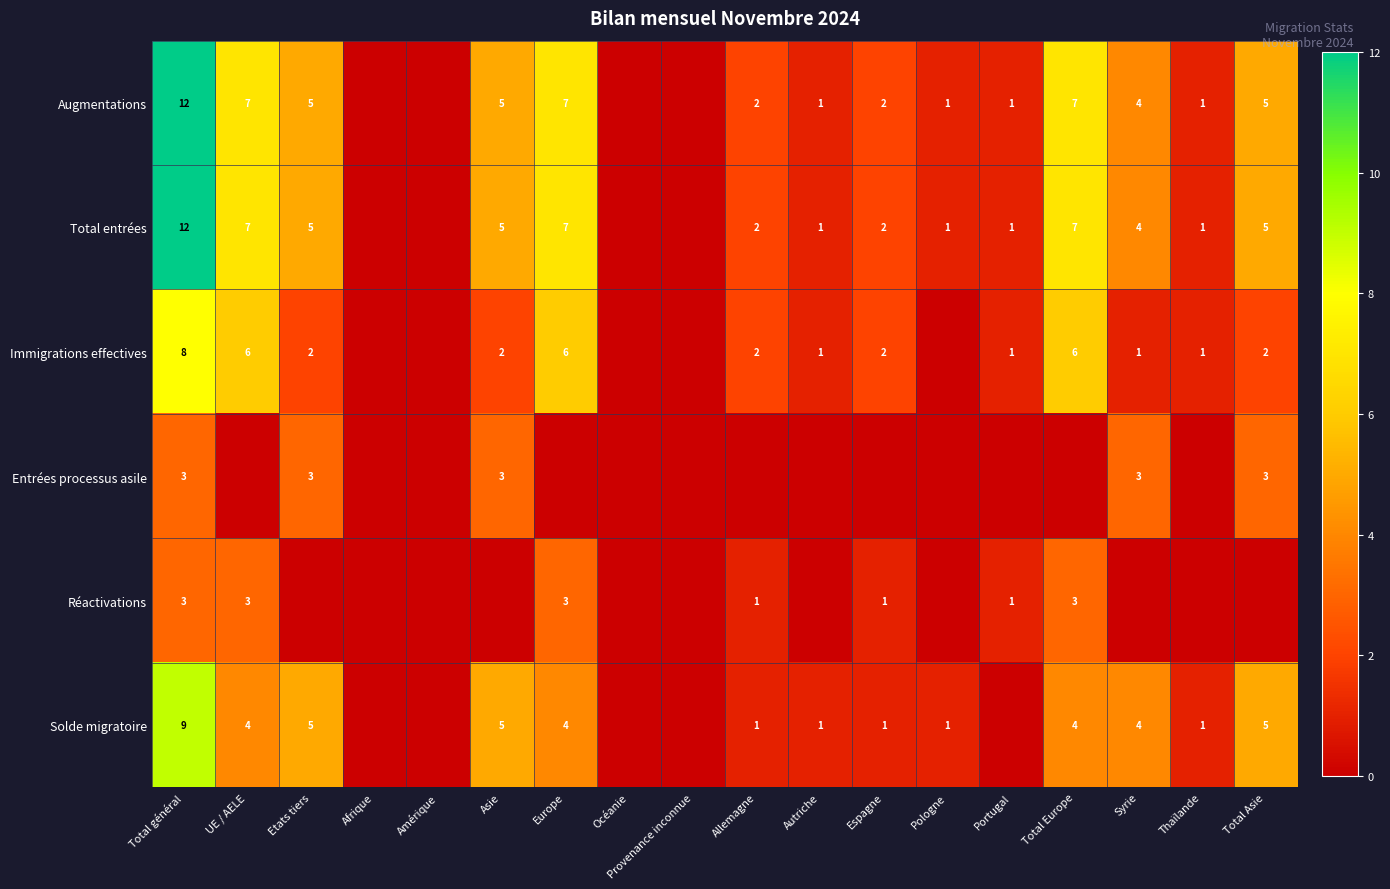

What is the sum of the Solde migratoire values at Europe and Thaïlande?

5